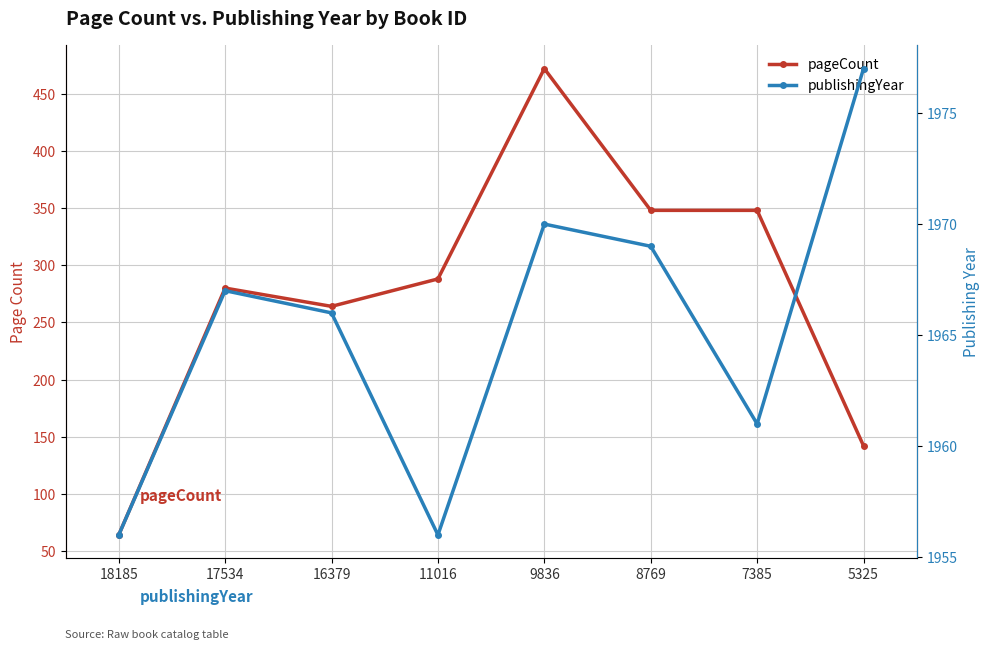

True or false: publishingYear and pageCount intersect in this chart.

False